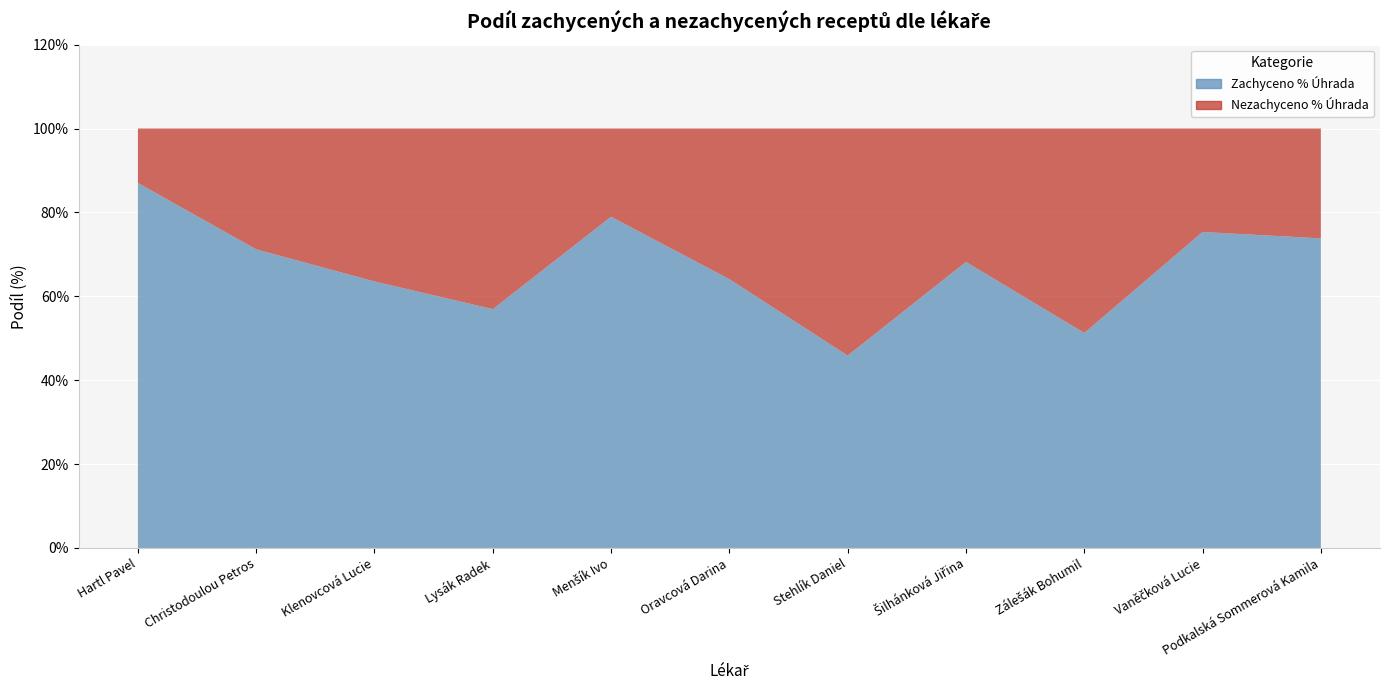

Reading left to right, transcribe all the data shown in this chart.

Zachyceno % Úhrada: 0.9	0.7	0.6	0.6	0.8	0.6	0.5	0.7	0.5	0.8	0.7
Nezachyceno % Úhrada: 0.1	0.3	0.4	0.4	0.2	0.4	0.5	0.3	0.5	0.2	0.3